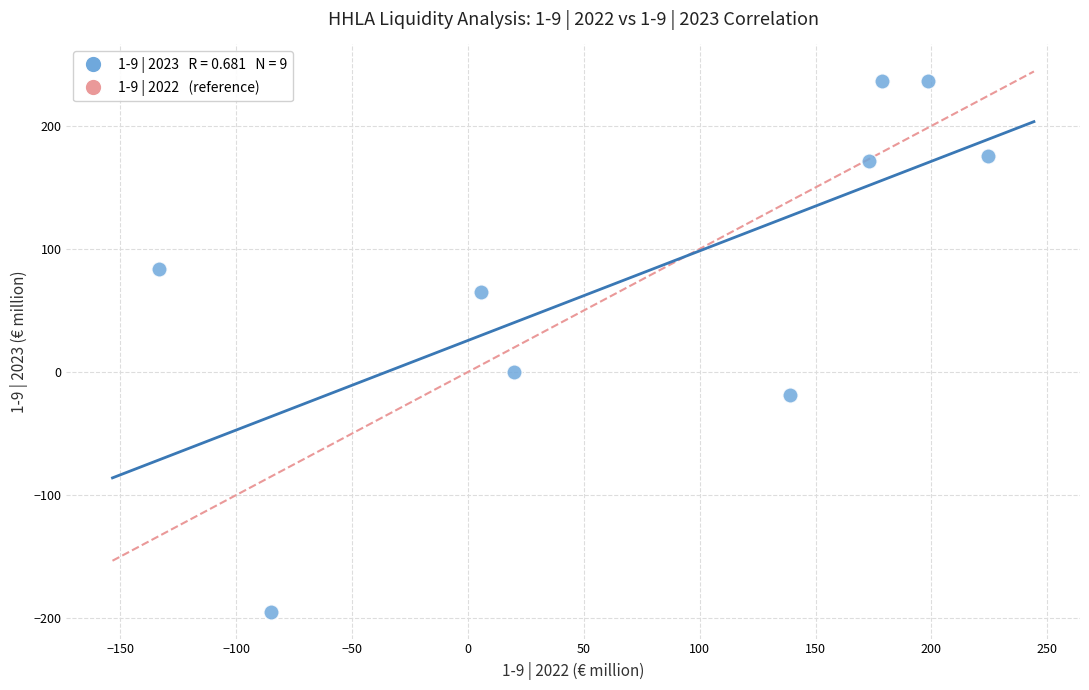

What is the average X value?

80.1